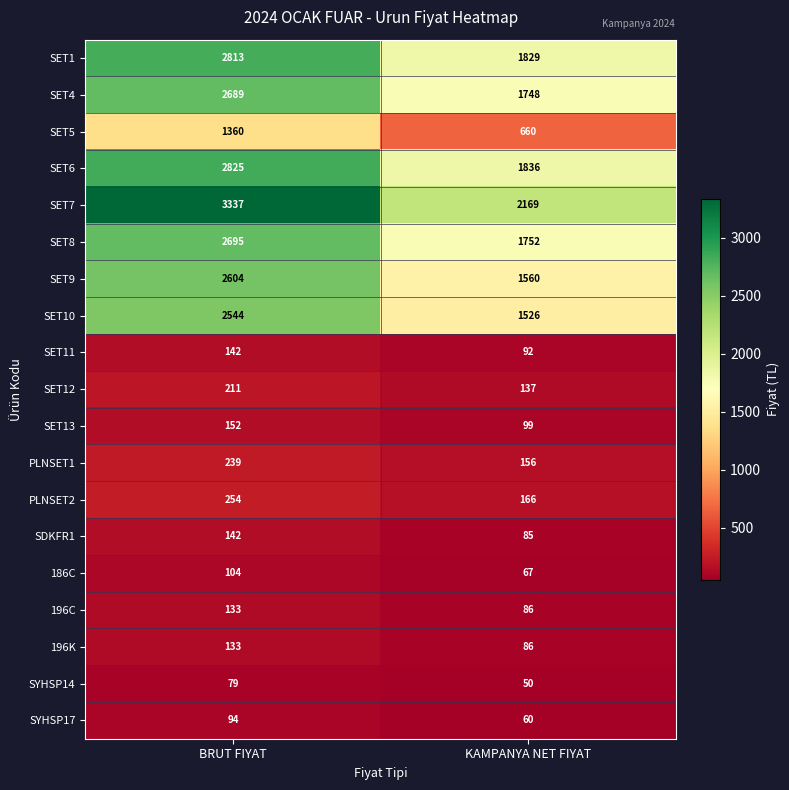

What is the total value across all series at KAMPANYA NET FIYAT?

14164